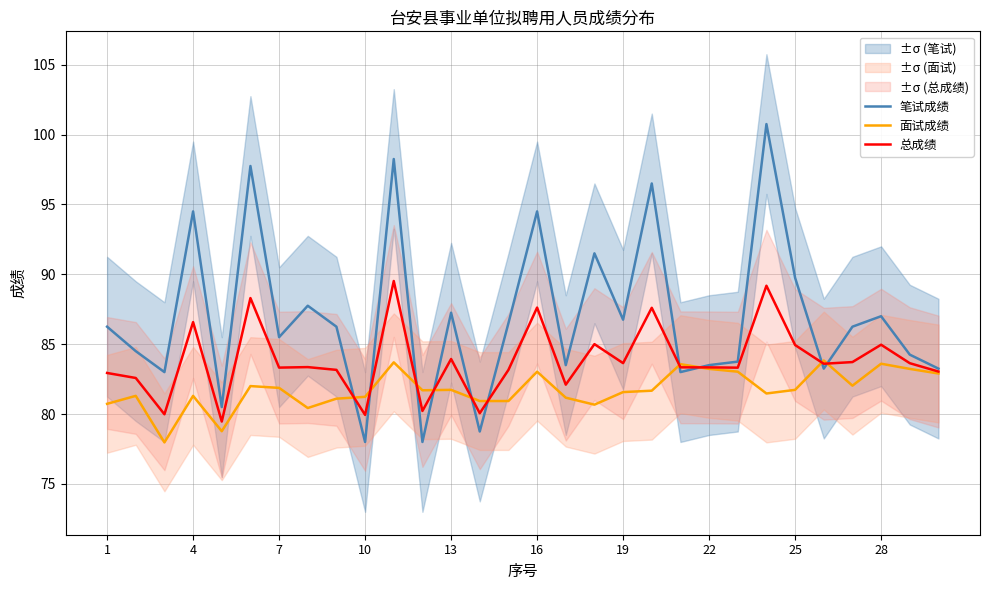

In 面试成绩, how many points are higher than both neighbors (excluding endpoints)?

9